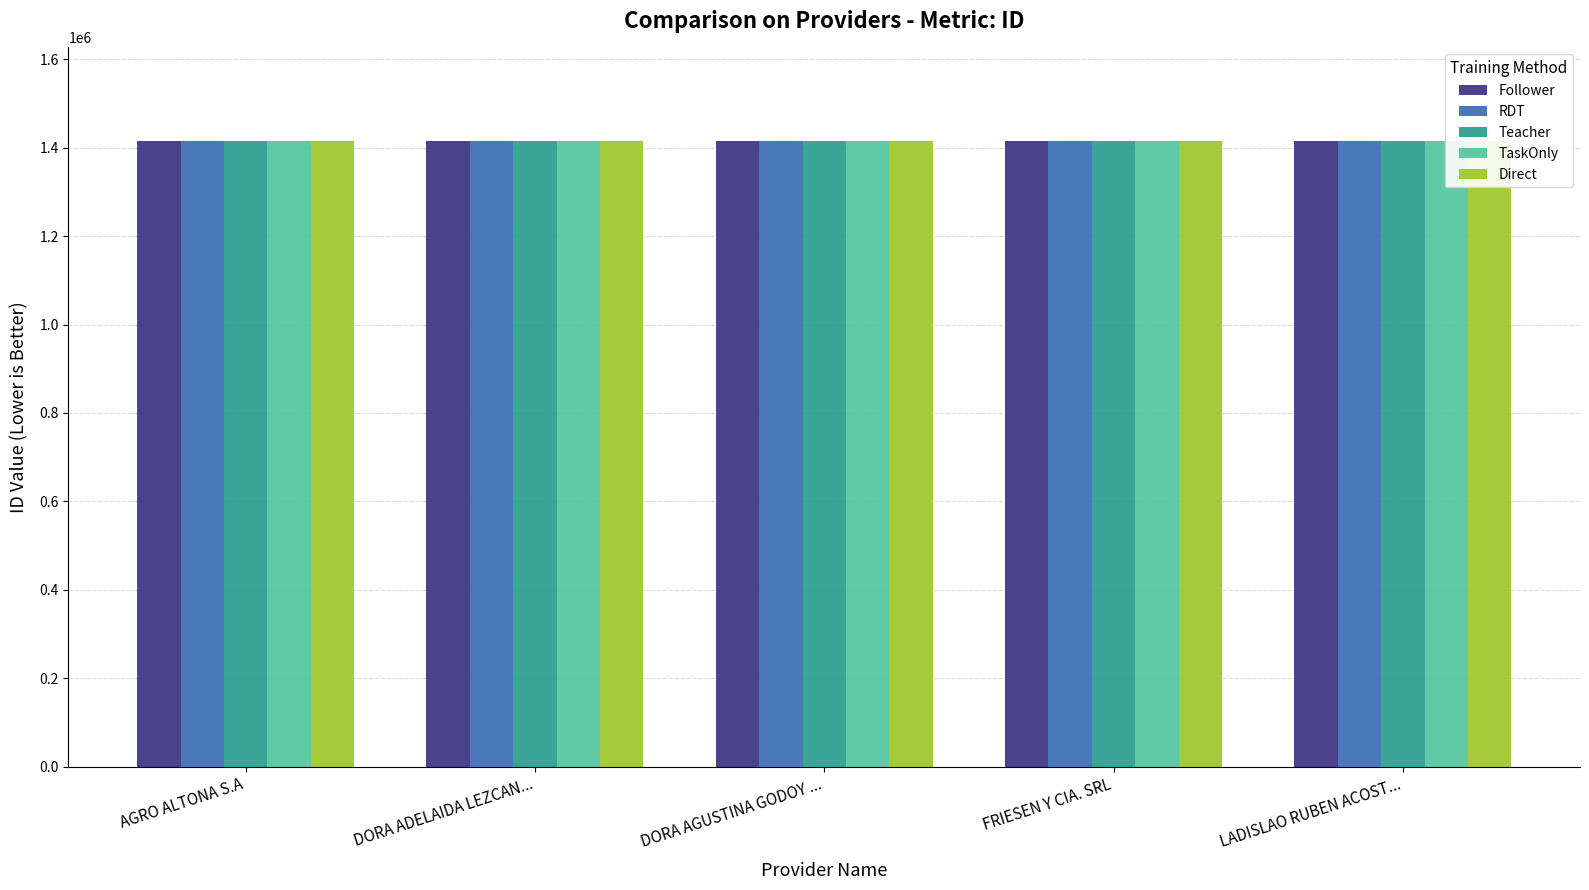

What is the total value across all series at FRIESEN Y CIA. SRL?

7073445